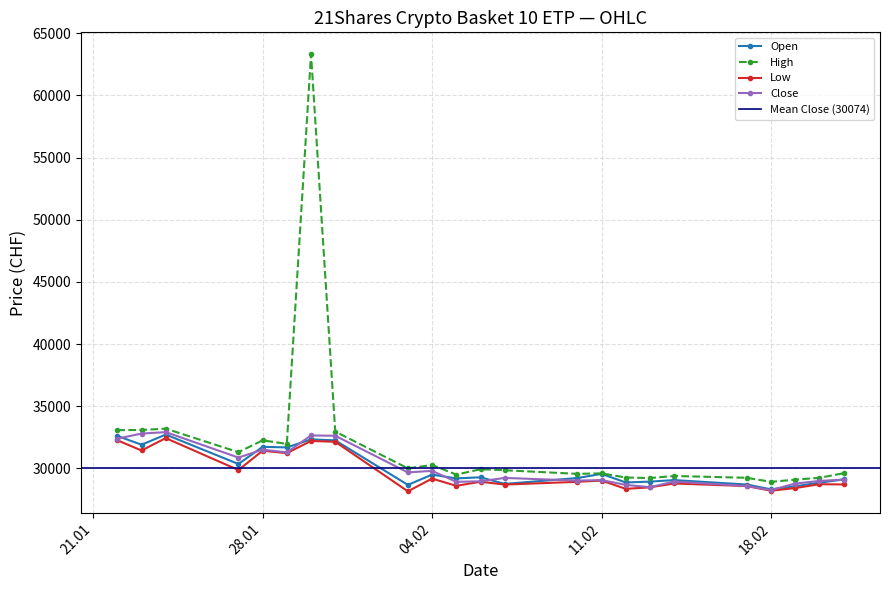

True or false: High has more than 1 points higher than both neighbors.

True